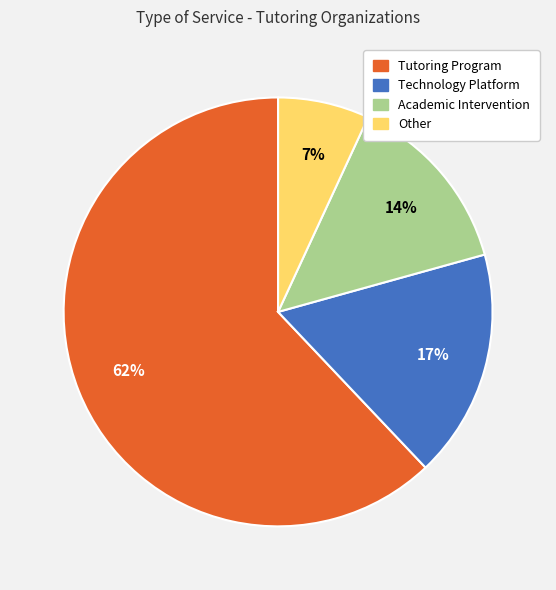

How many segments does this pie chart have?

4